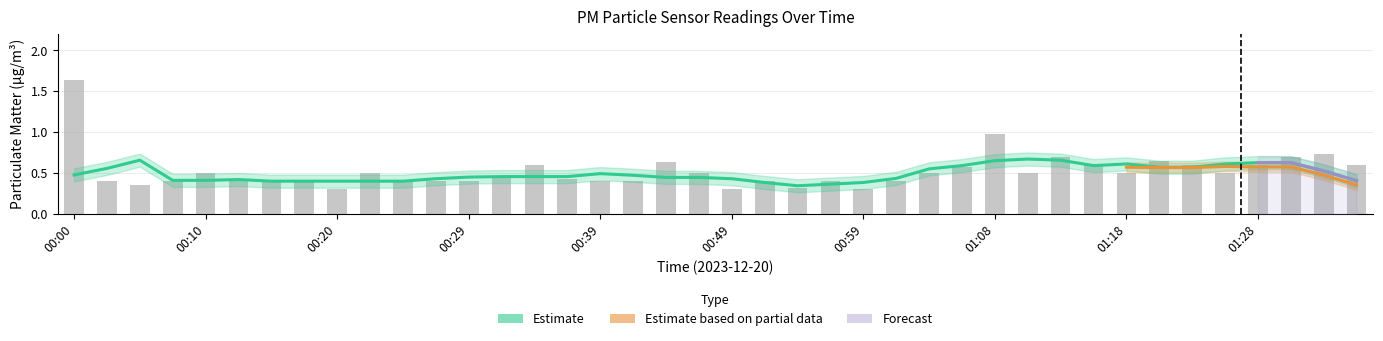

True or false: the data shows 0.9 at 00:00.

False